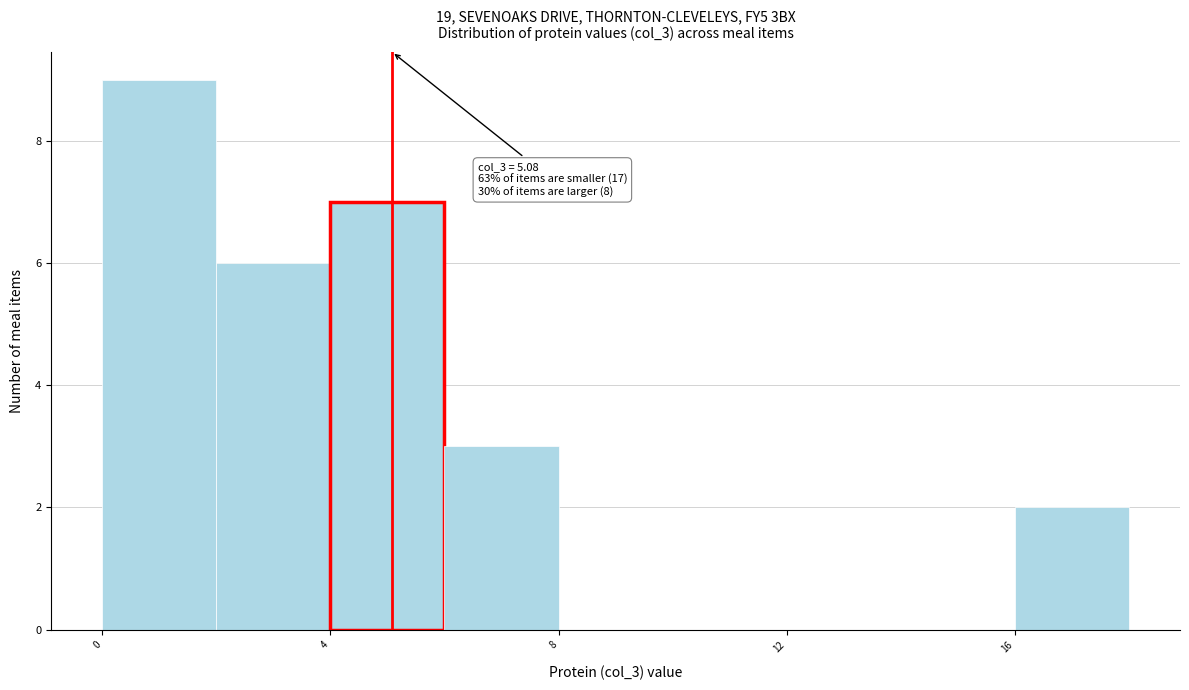

Which range on the x-axis has the tallest bar?

0 to 2